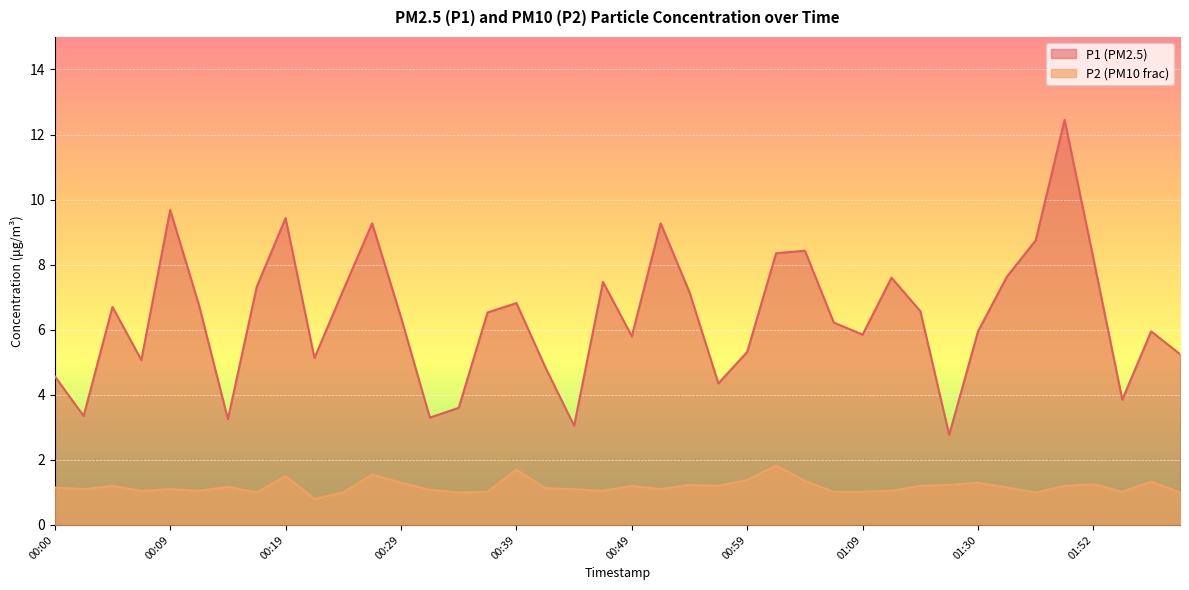

Where is P1 nearest to the value 7?

00:54